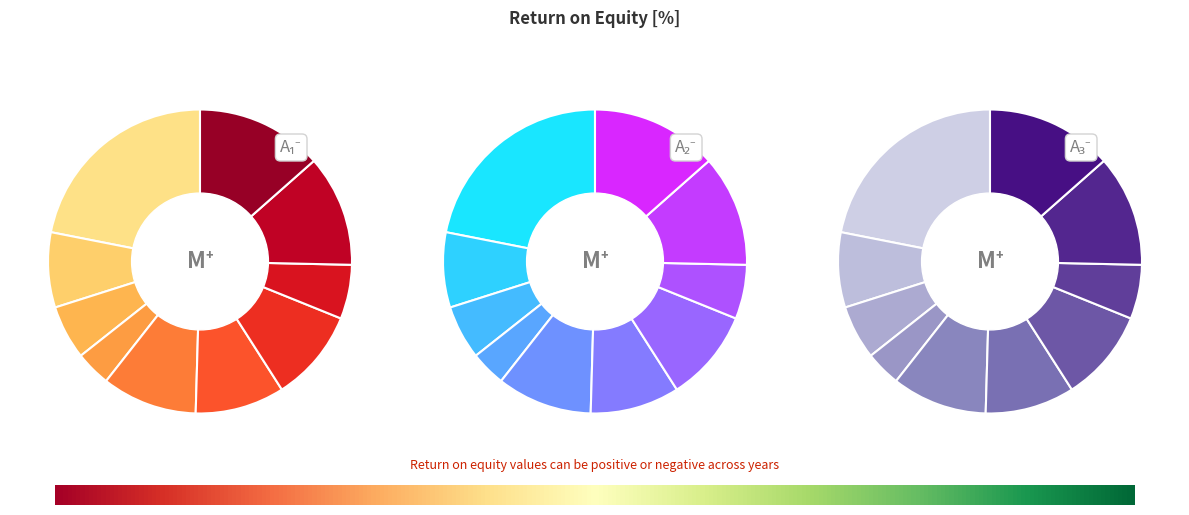

What is the largest slice in the pie chart?

2007